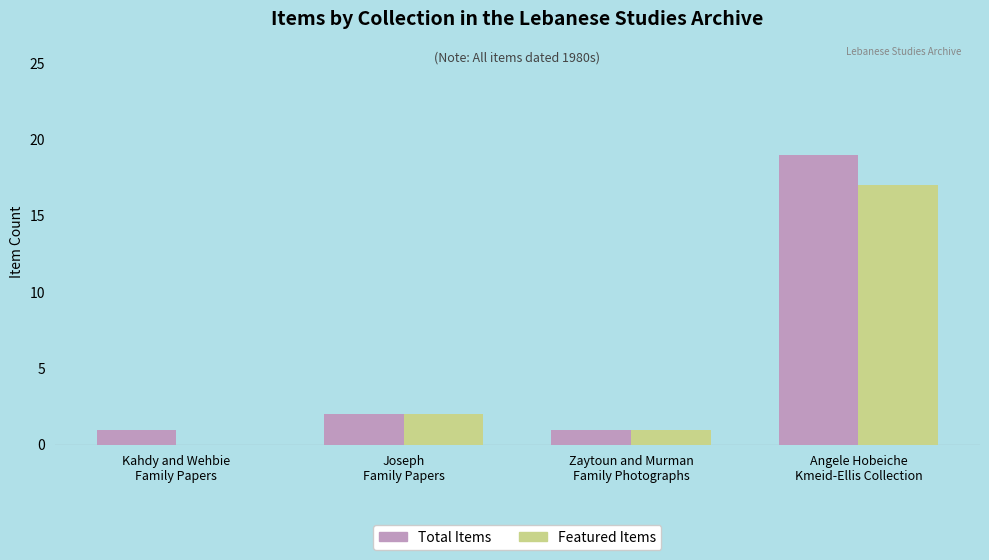

Are the bars horizontal?

No